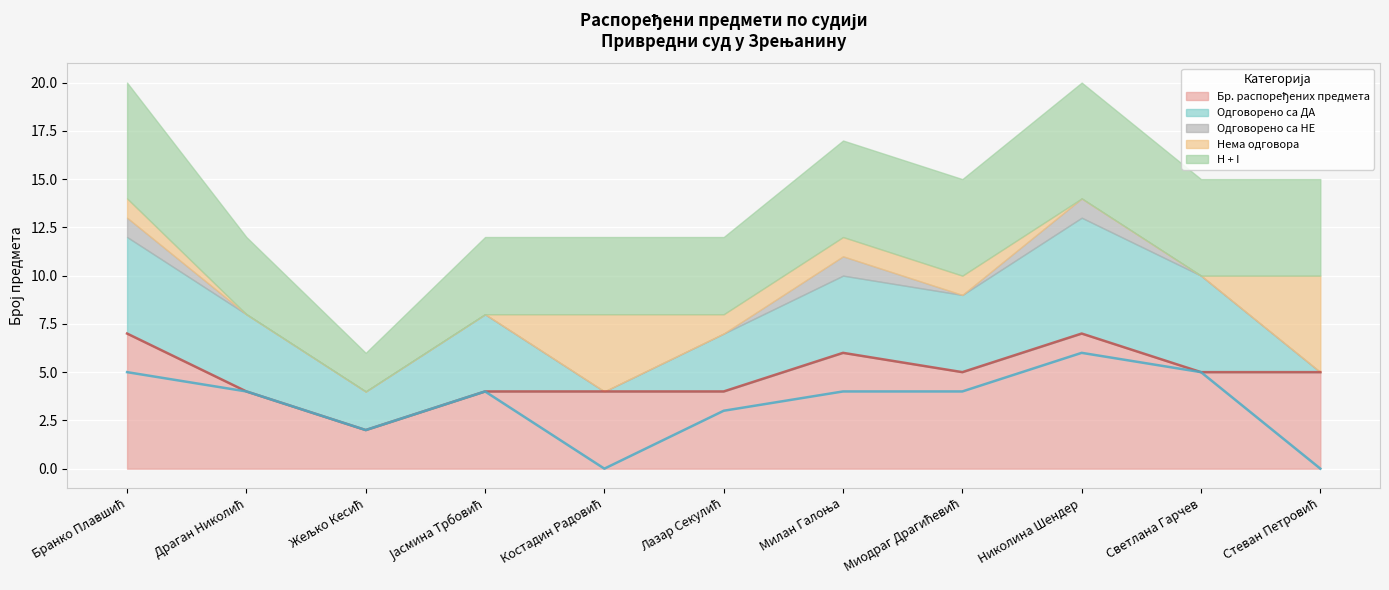

What is the sum of the Нема одговора values at Бранко Плавшић and Стеван Петровић?

6